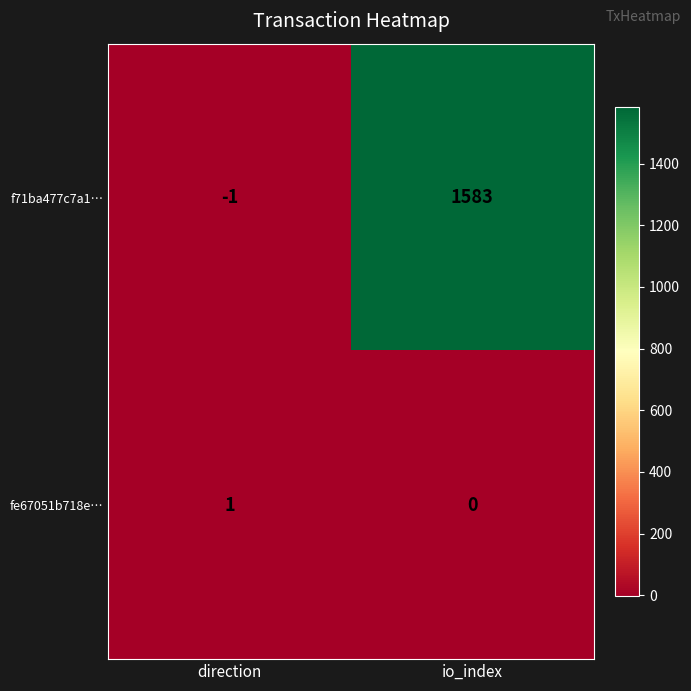

Reading left to right, extract all data points from this chart.

f71ba477c7a1…: direction=-1	io_index=1583
fe67051b718e…: direction=1	io_index=0